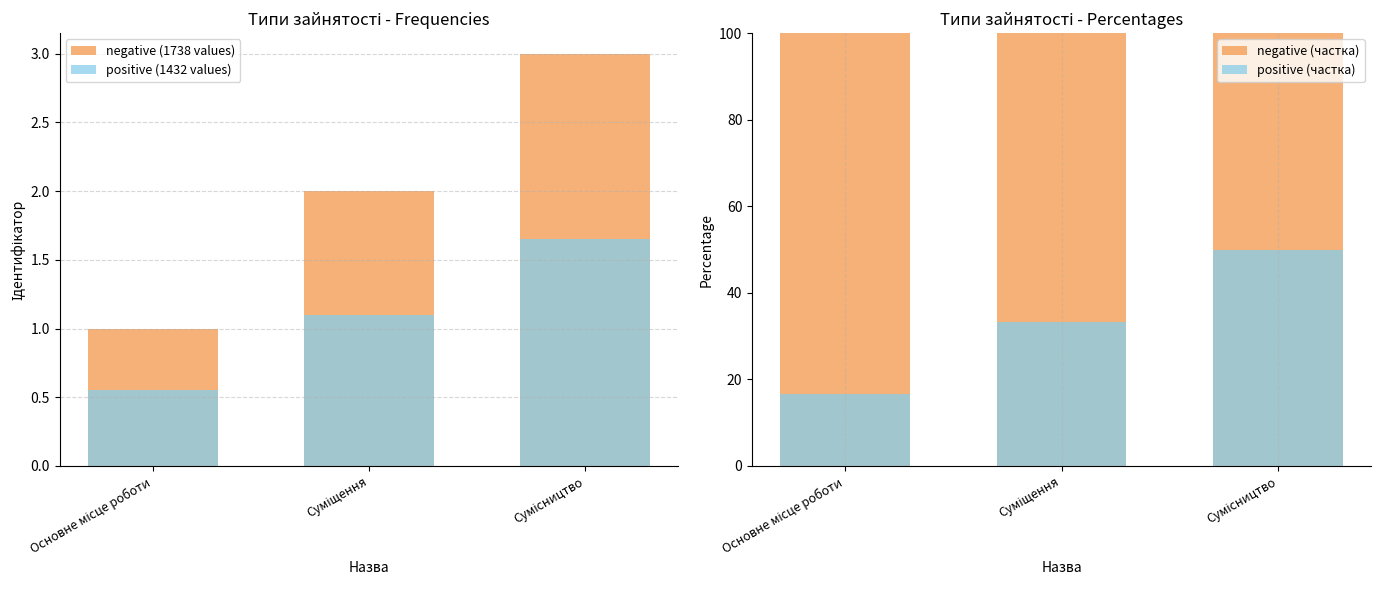

How many categories are shown in the chart?

3